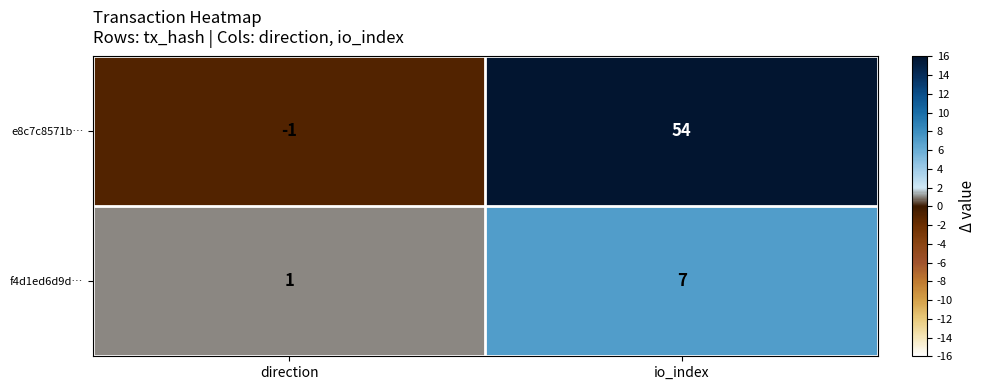

What is the difference between the e8c7c8571b… values at direction and io_index?

55